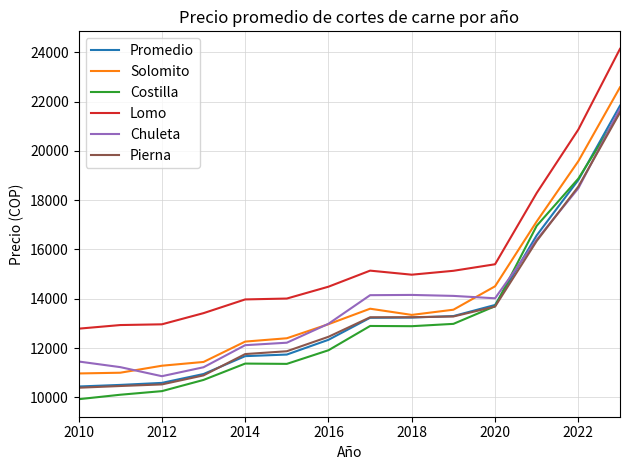

What is the lowest value of the Costilla series?

9927.1